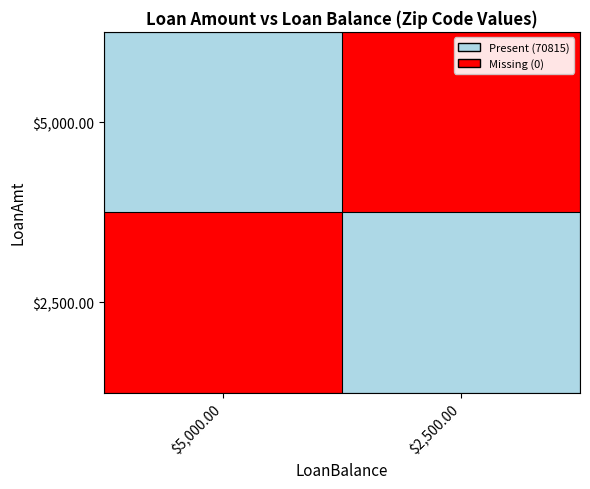

At which category is the sum across all series the highest?

$5,000.00